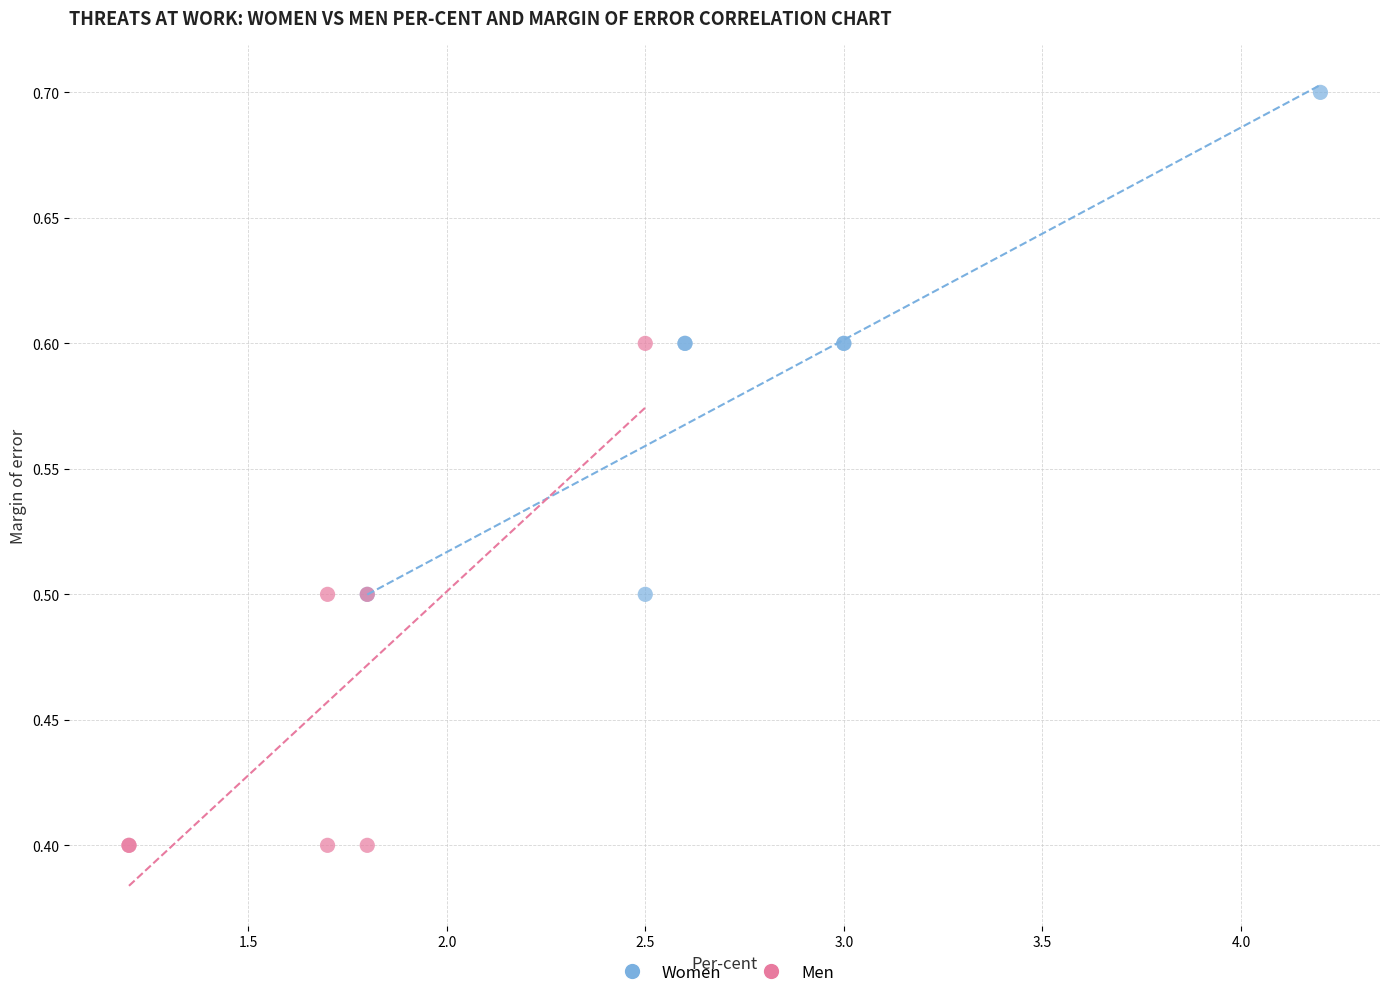

Which series reaches the maximum Y coordinate?

Women